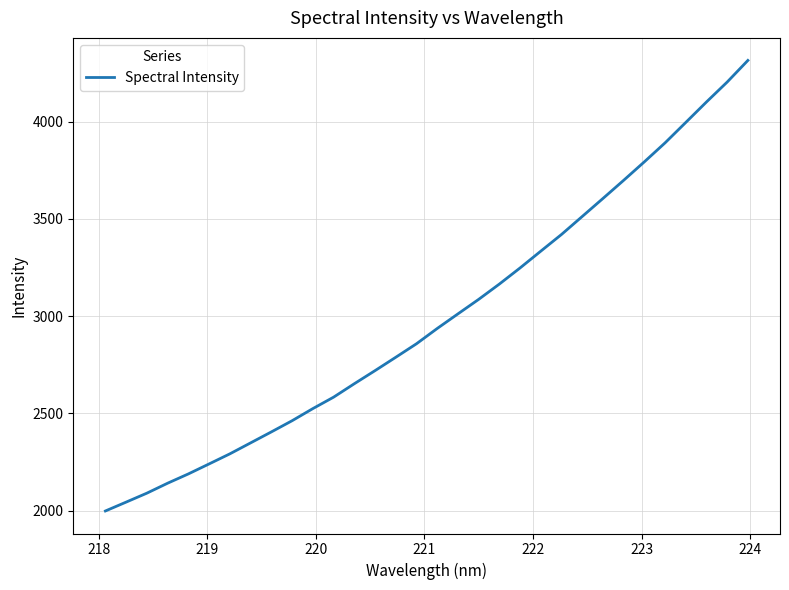

What is the difference between the maximum and minimum values?

2316.5